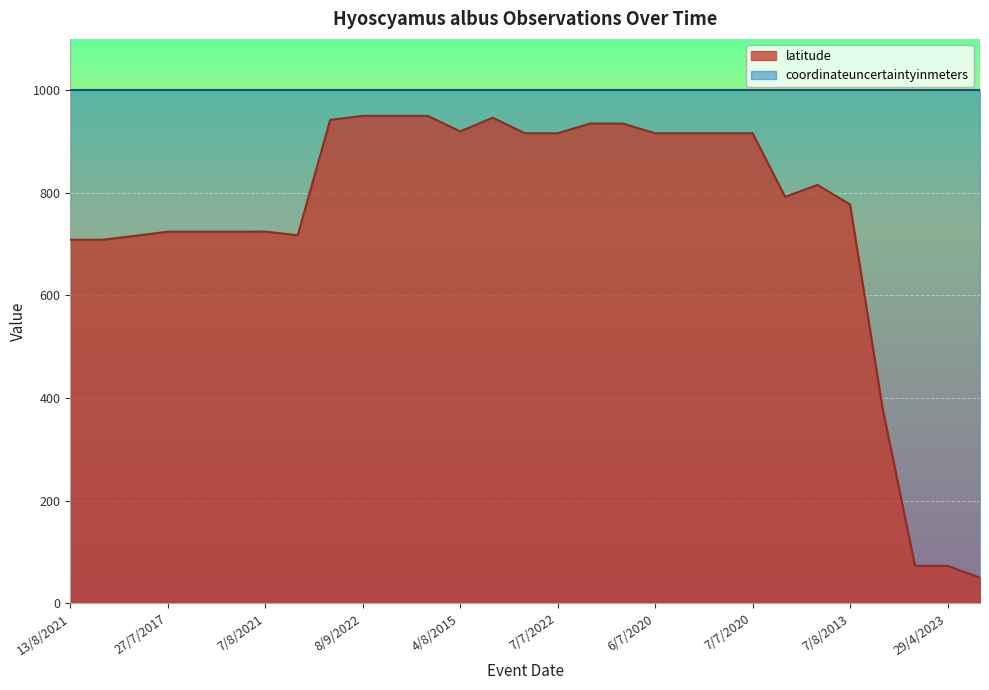

How many lines are shown in the chart?

1